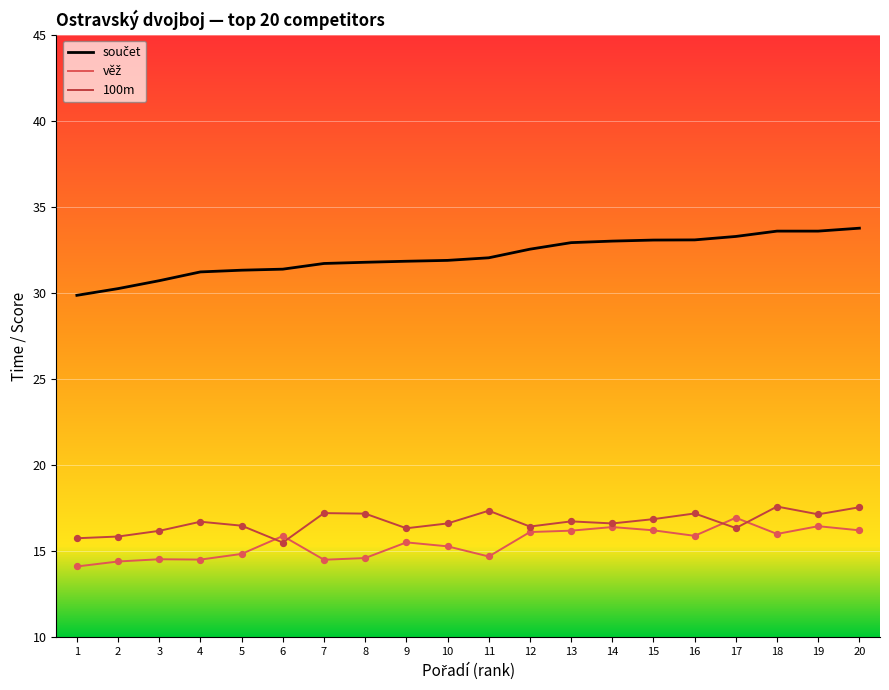

What is the total value across all series at 16?

66.2